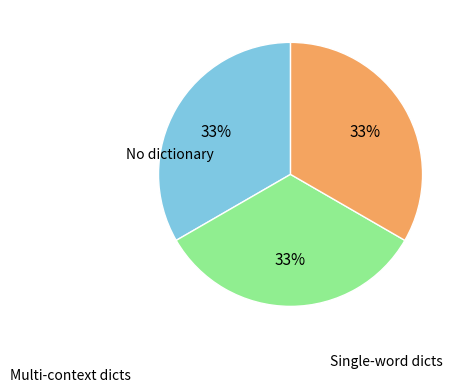

To the nearest percent, what is the average slice percentage?

33%